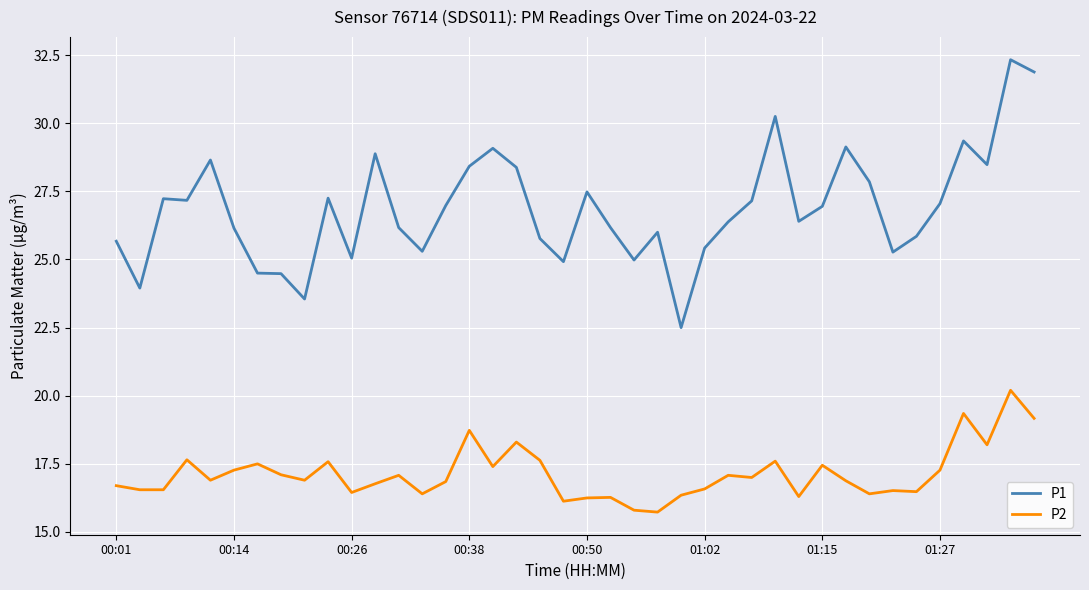

True or false: P1 and P2 intersect in this chart.

False